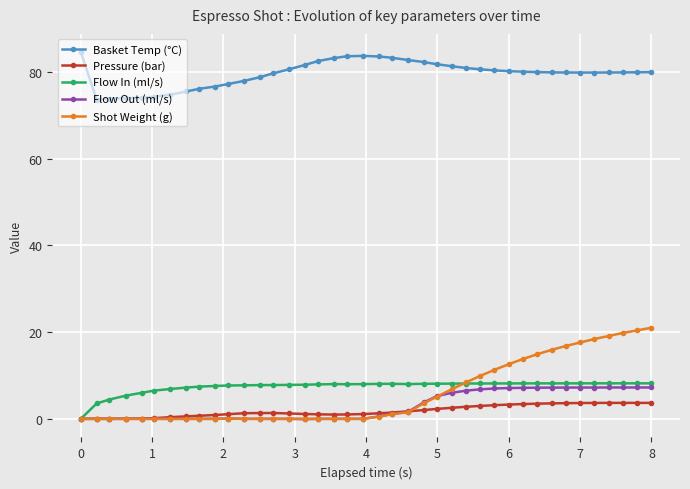

Does the chart have visible grid lines?

Yes